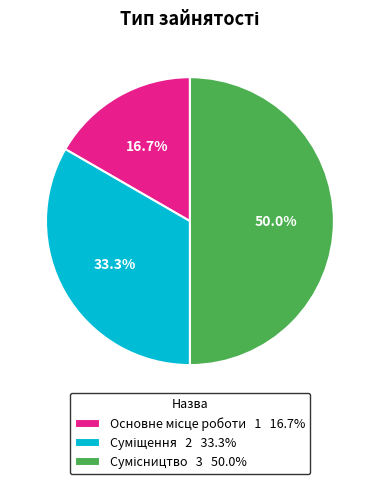

True or false: Суміщення accounts for 33% of the total.

True